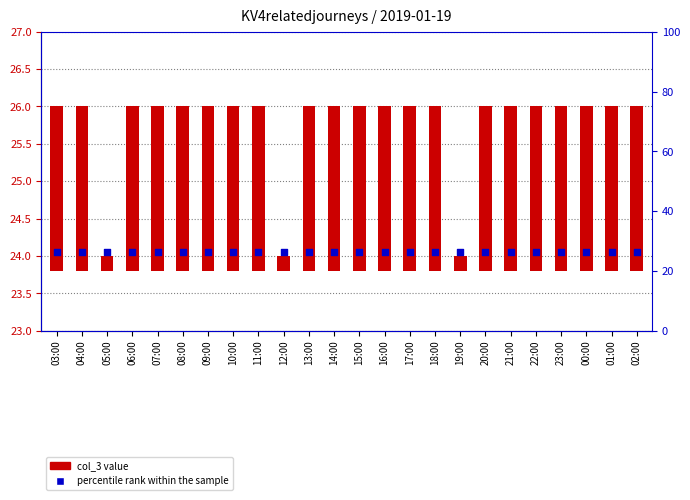

Which series reaches the minimum Y coordinate?

col_3 value